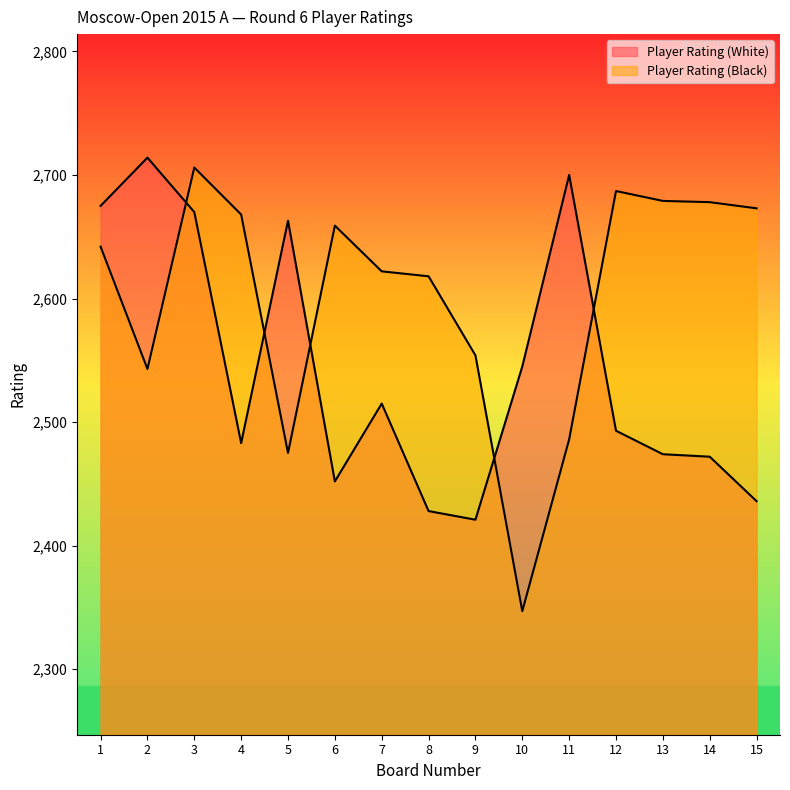

What is the sum of all Player Rating (Black) values?

39037